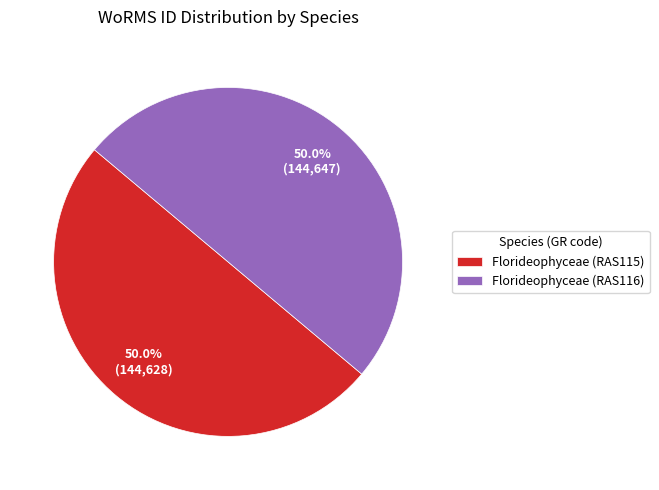

To the nearest percent, what percentage of the pie is Florideophyceae (RAS115)?

50%